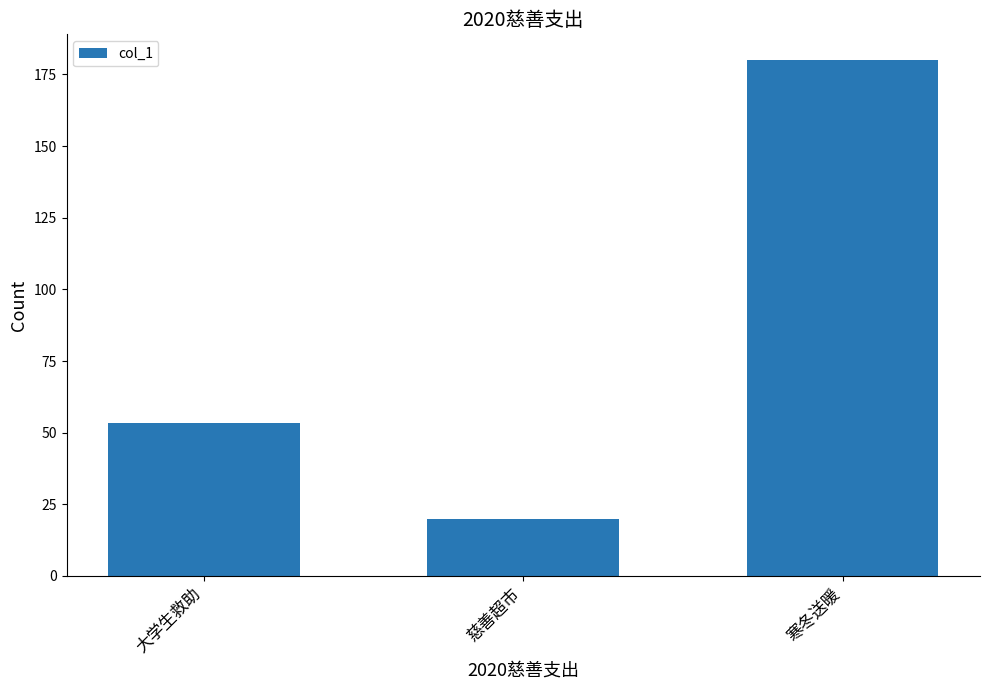

At which category does the chart reach its peak across all series?

寒冬送暖